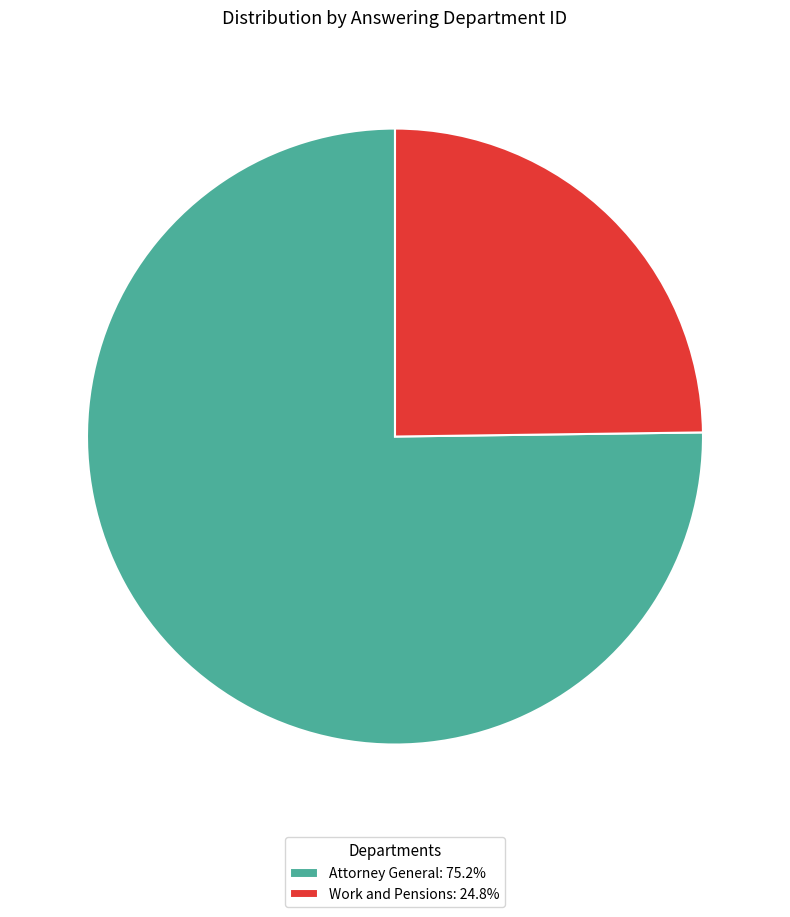

Approximately how many times larger is the value at Work and Pensions: 24.8% compared to Attorney General: 75.2%?

0.3